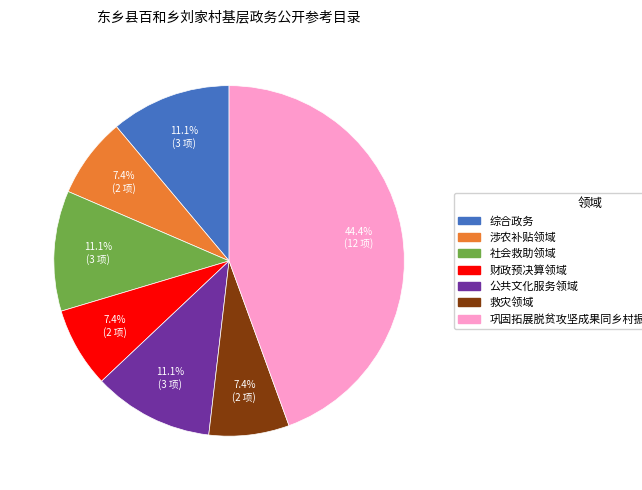

Which category has the biggest portion of the pie?

巩固拓展脱贫攻坚成果同乡村振兴有效衔接领域